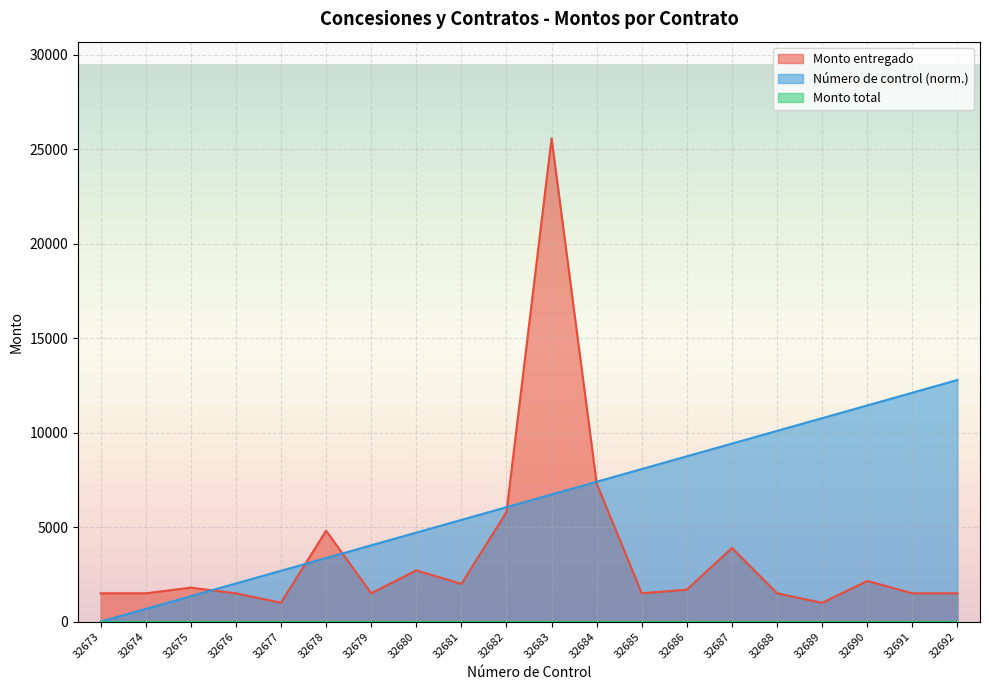

What is the difference between the highest and lowest values at 32680?

4711.9